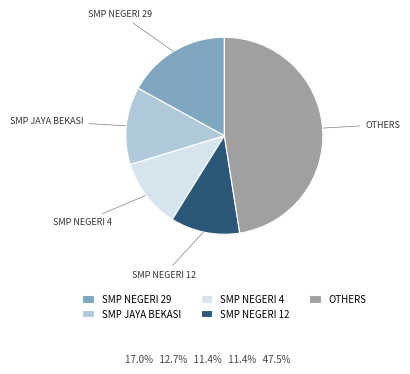

The OTHERS slice represents 48% of the pie. True or false?

True